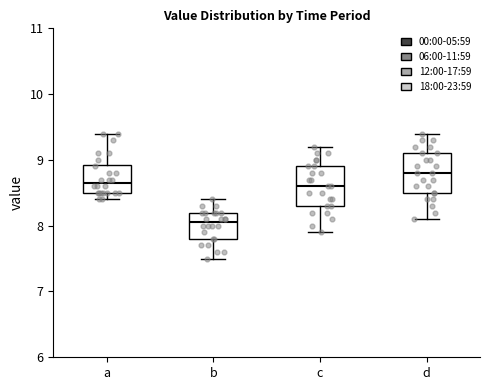

Reading left to right, read every box against the y-axis: the position of its median line, the range the box covers, and the ends of its whiskers. The values are not printed on the chart, so give them approximately, as read against the axis.

a: median 8.7, box 8.5 to 8.9, whiskers 8.4 to 9.4
b: median 8.1, box 7.8 to 8.2, whiskers 7.5 to 8.4
c: median 8.6, box 8.3 to 8.9, whiskers 7.9 to 9.2
d: median 8.8, box 8.5 to 9.1, whiskers 8.1 to 9.4